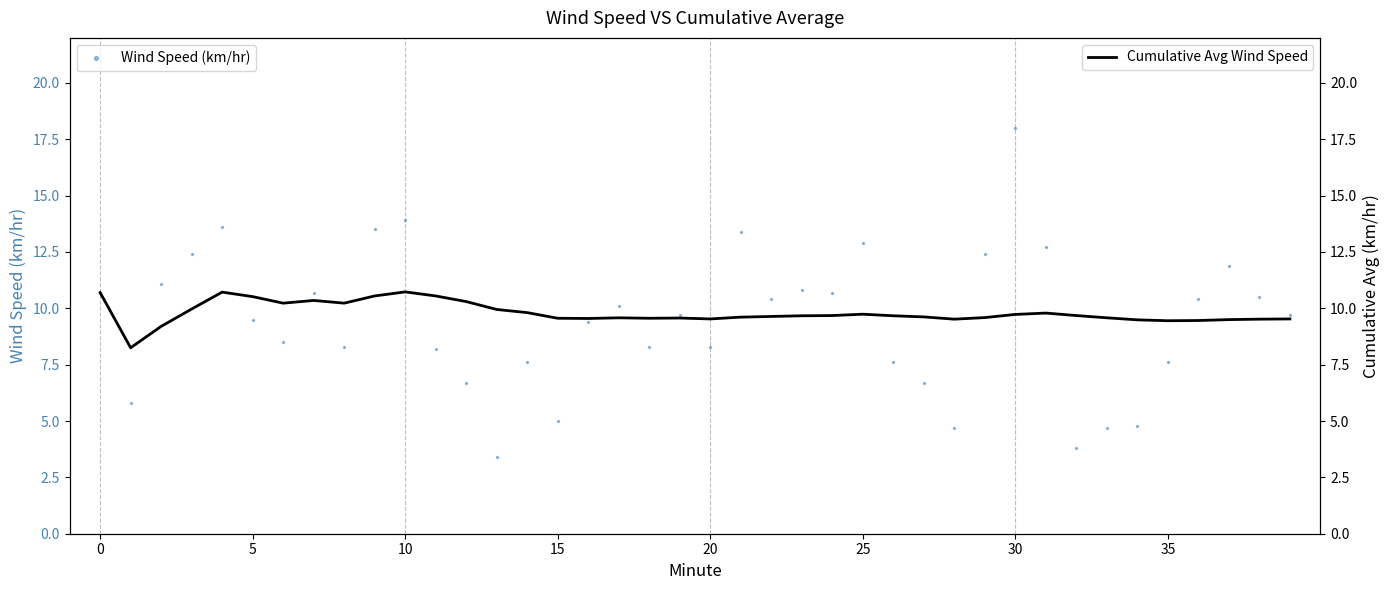

What is the total value across all series at 27?

16.3